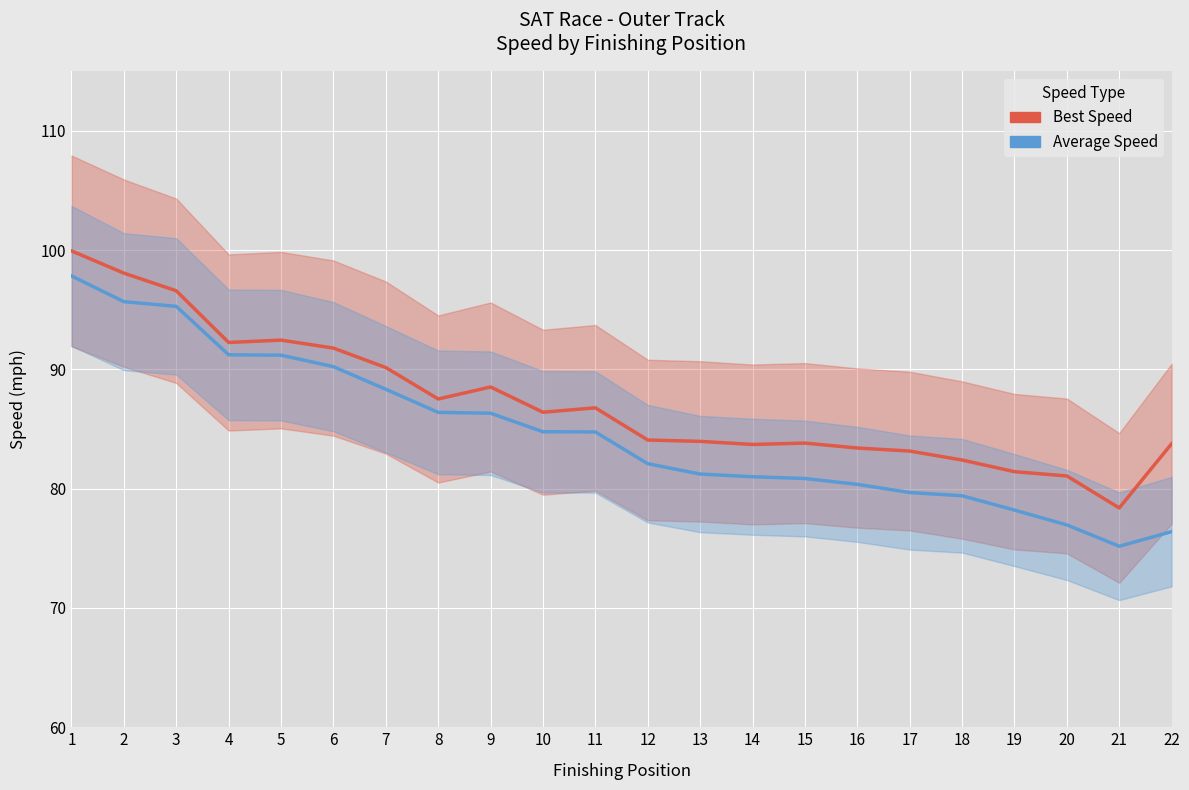

The Best Speed series shows 81.1 at 20. True or false?

True